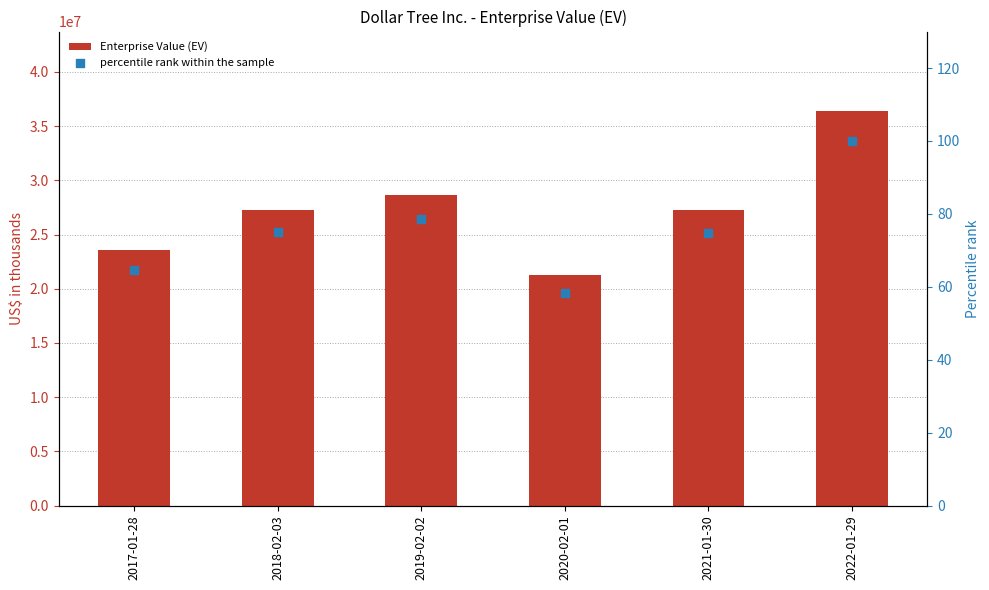

Which series reaches the minimum Y coordinate?

percentile rank within the sample